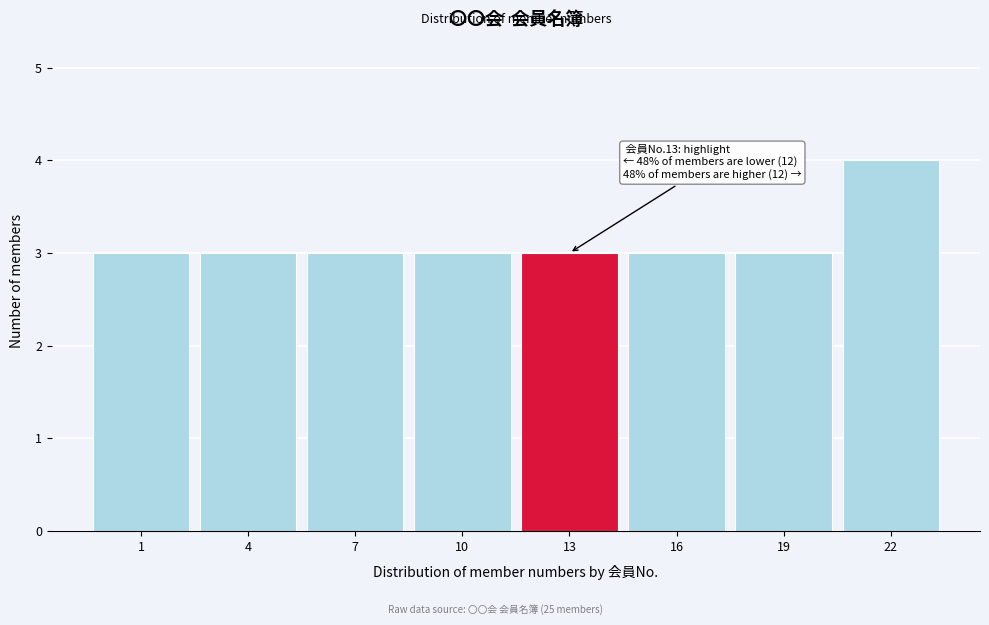

Reading left to right, list all the values displayed in this chart.

1=3	4=3	7=3	10=3	13=3	16=3	19=3	22=4